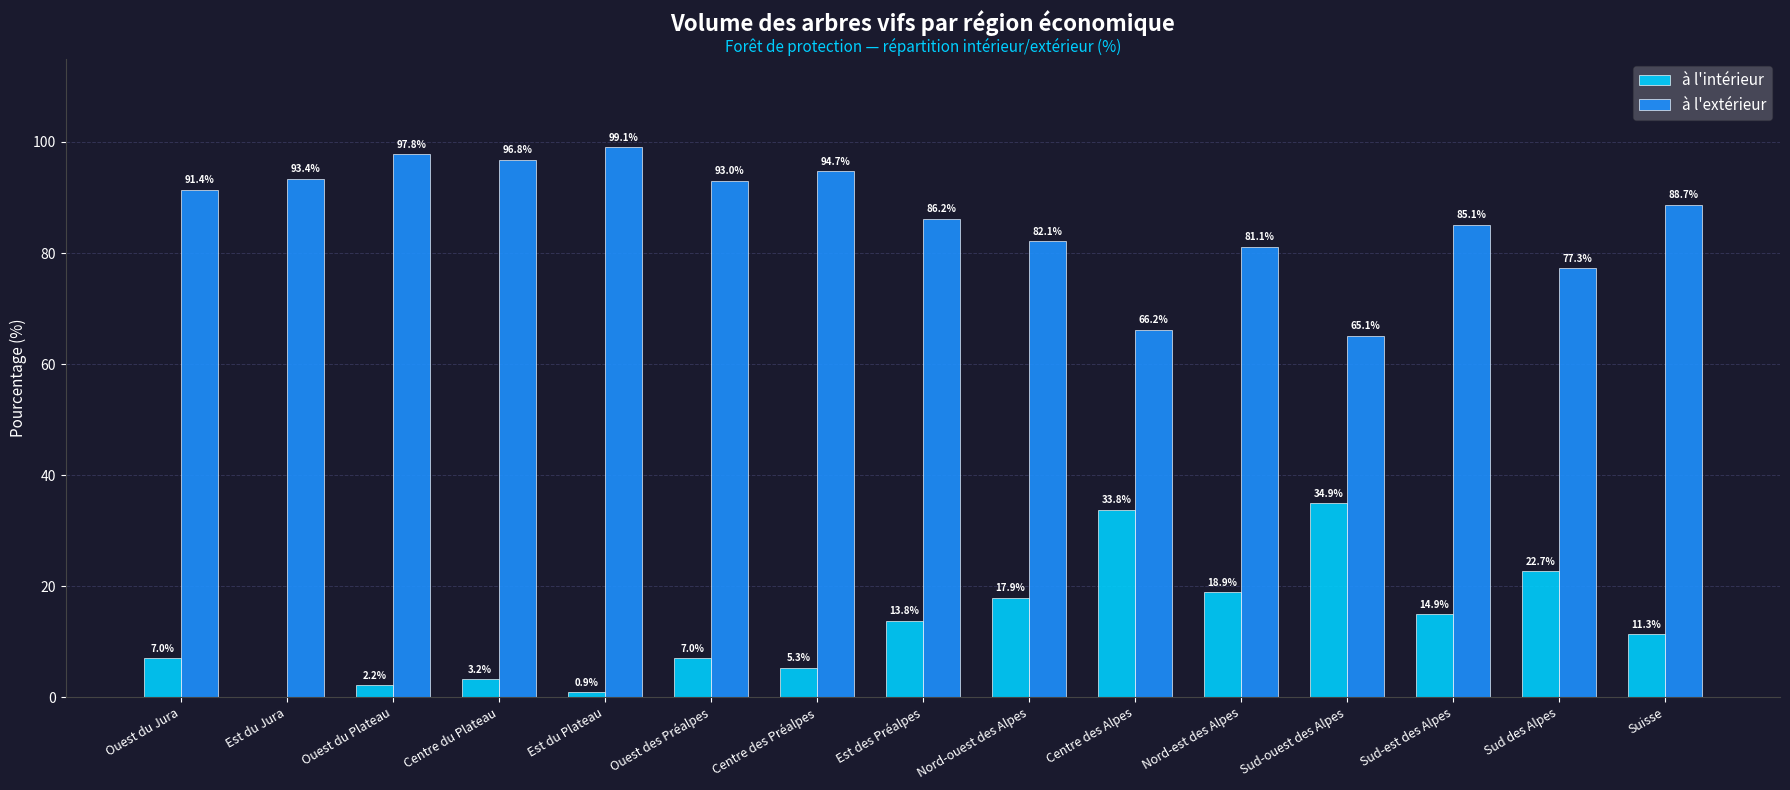

Where is à l'intérieur nearest to the value 17?

Nord-ouest des Alpes